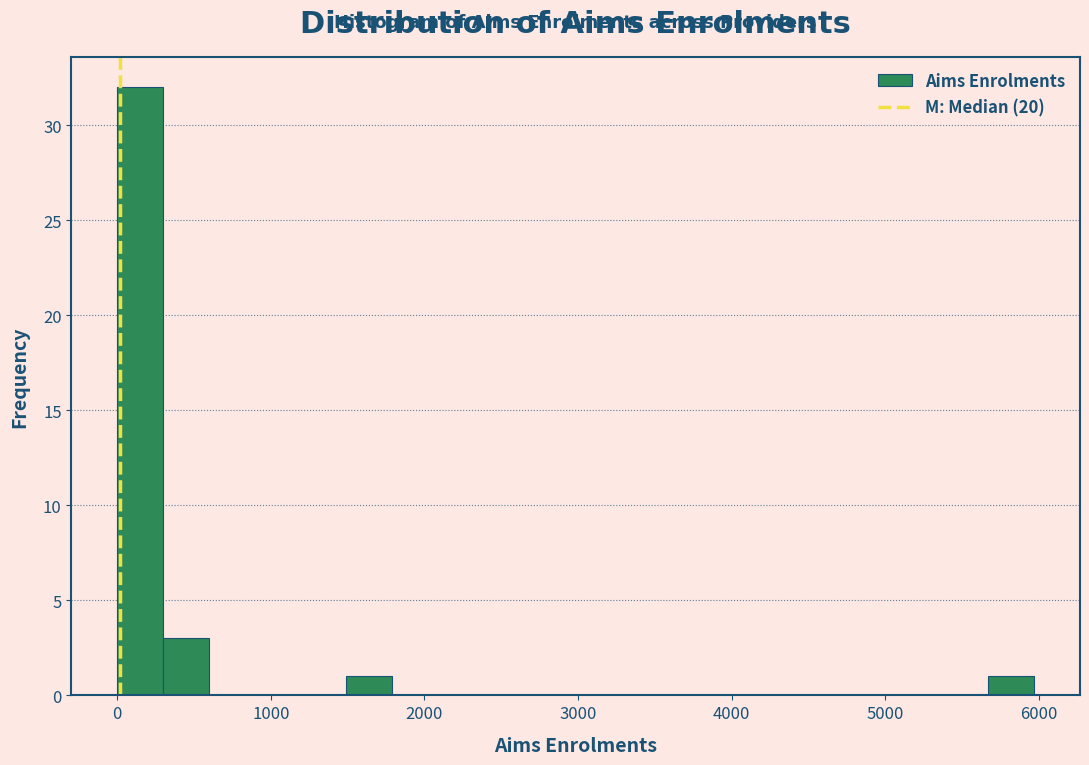

Read against the x-axis, roughly where is the centre of the tallest bar?

100